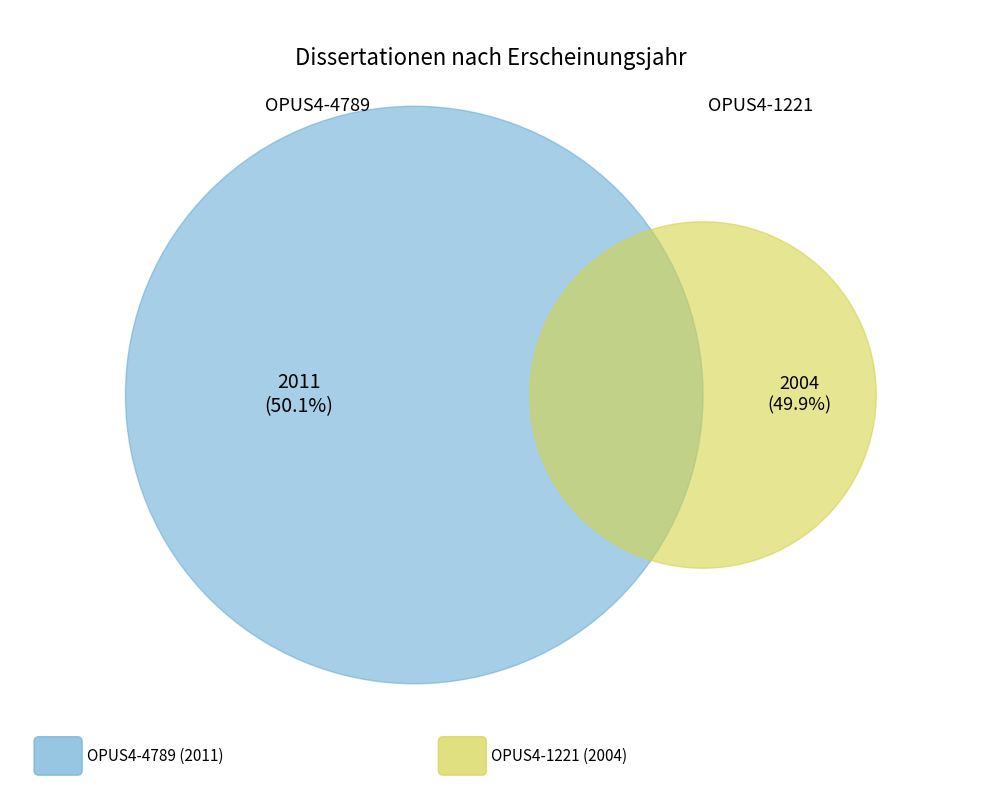

Combined, what portion of the pie is OPUS4-4789 and OPUS4-1221?

100.0%